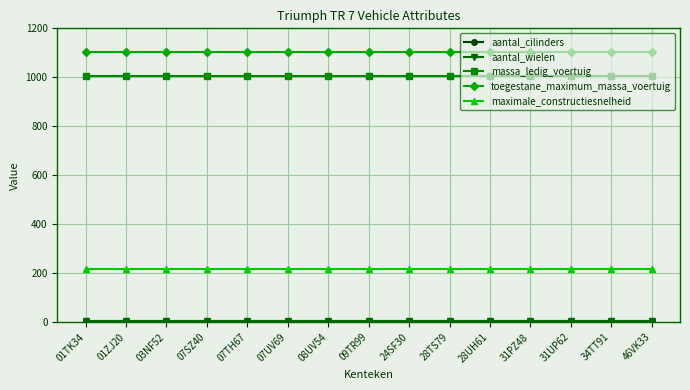

What is the label of the 4th point from the left?

07SZ40